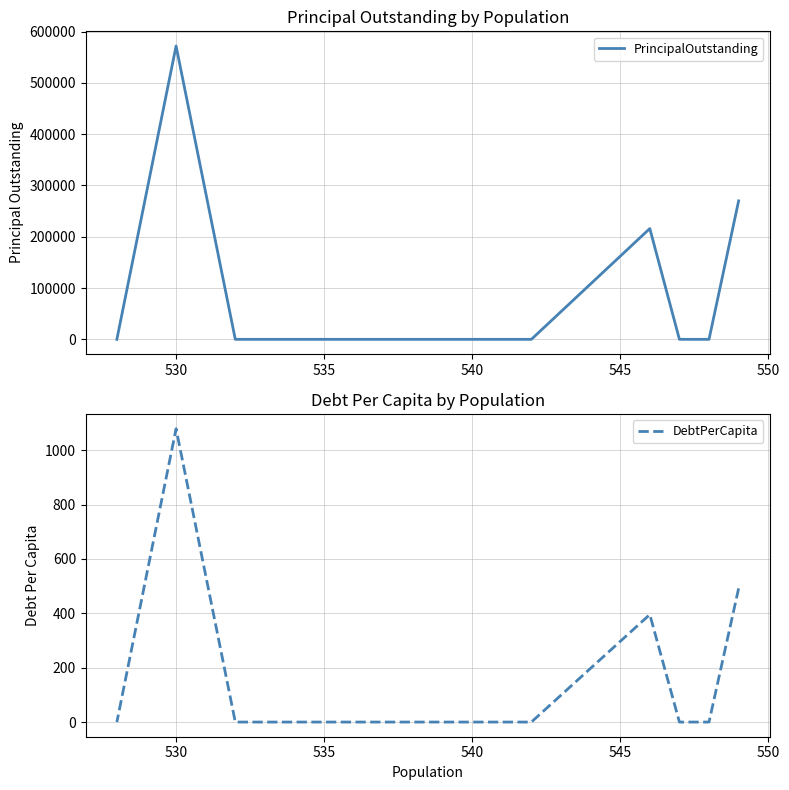

The DebtPerCapita series shows -471.5 at 535. True or false?

False